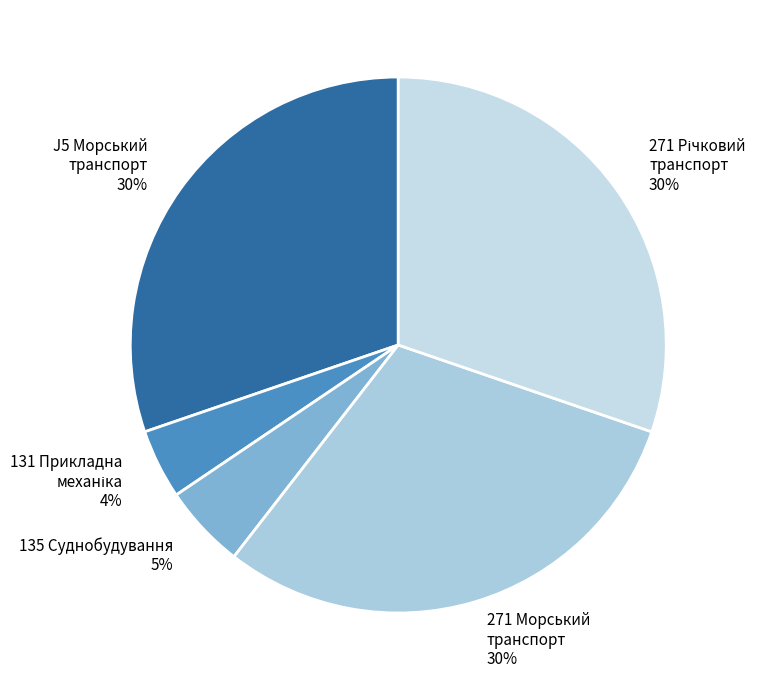

True or false: J5 Морський транспорт 30% accounts for 30% of the total.

True